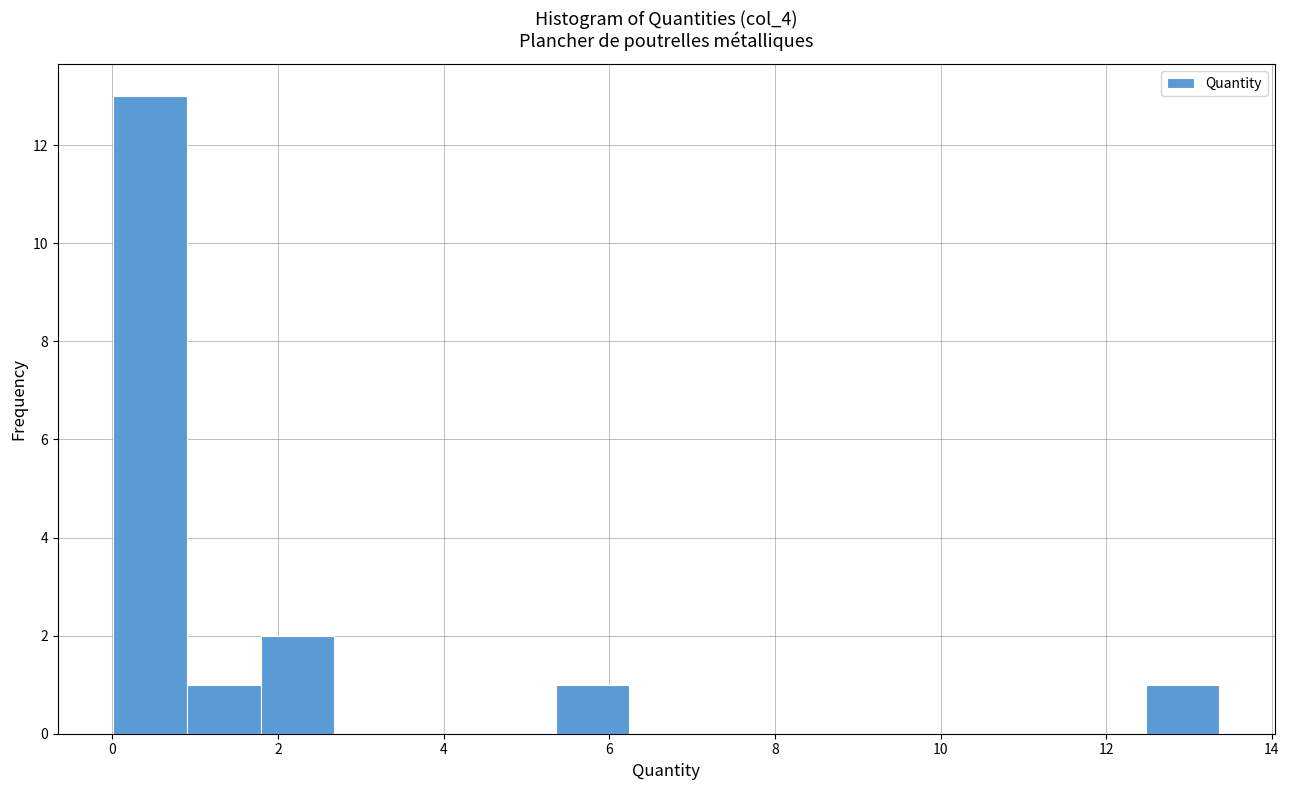

Reading left to right, transcribe this chart: for each bar, give the range it covers on the x-axis and its height. Neither the bar edges nor the heights are printed on the chart, so give them approximately, as read against the axes.

0.0 to 1.0: 13
1.0 to 1.8: 1
1.8 to 2.6: 2
2.6 to 3.6: 0
3.6 to 4.4: 0
4.4 to 5.4: 0
5.4 to 6.2: 1
6.2 to 7.2: 0
7.2 to 8.0: 0
8.0 to 9.0: 0
9.0 to 9.8: 0
9.8 to 10.6: 0
10.6 to 11.6: 0
11.6 to 12.4: 0
12.4 to 13.4: 1